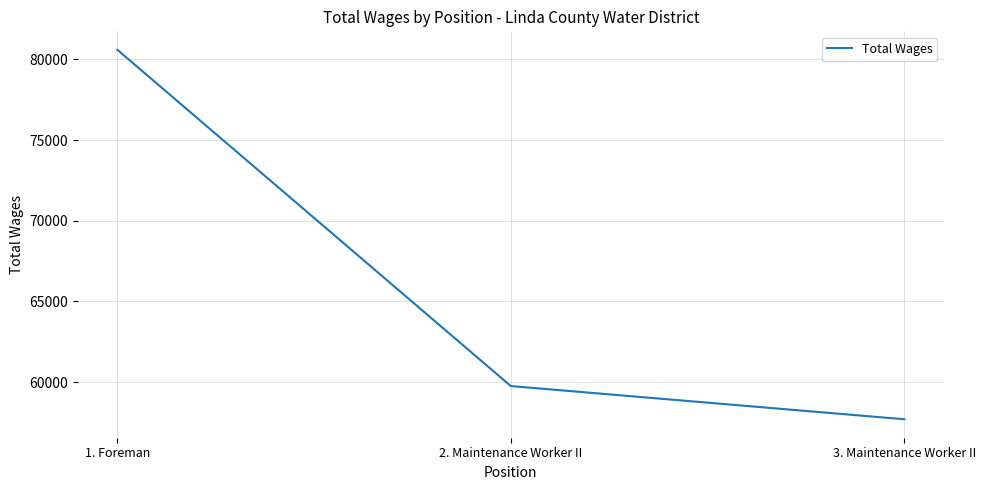

Rank the categories by value from highest to lowest.

1. Foreman, 2. Maintenance Worker II, 3. Maintenance Worker II